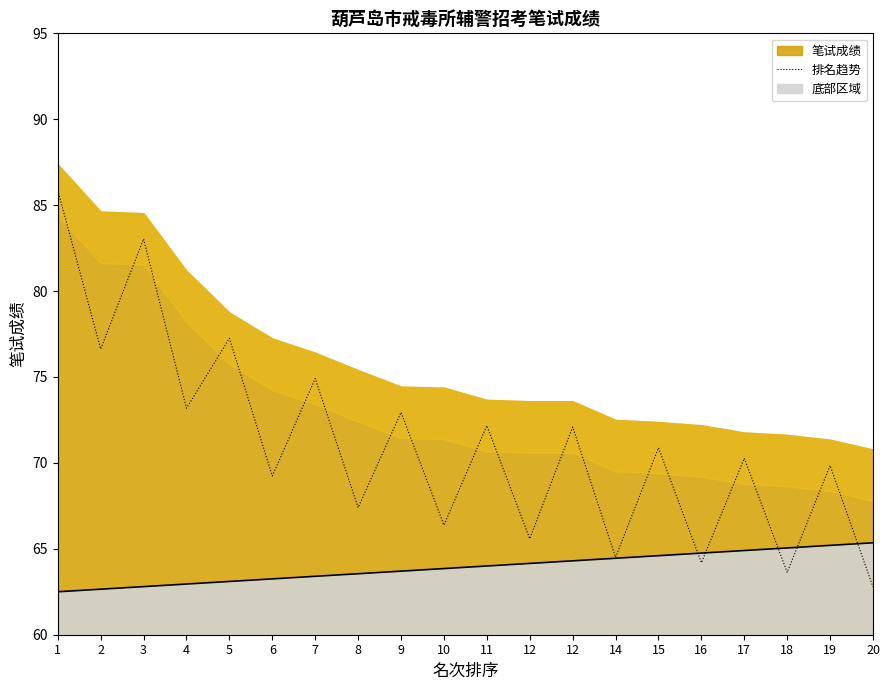

Reading right to left, what are all the values shown in this chart?

62.8	69.8	63.6	70.3	64.2	70.9	64.5	72.1	65.6	72.2	66.4	72.9	67.4	74.9	69.2	77.2	73.2	83.0	76.6	85.9